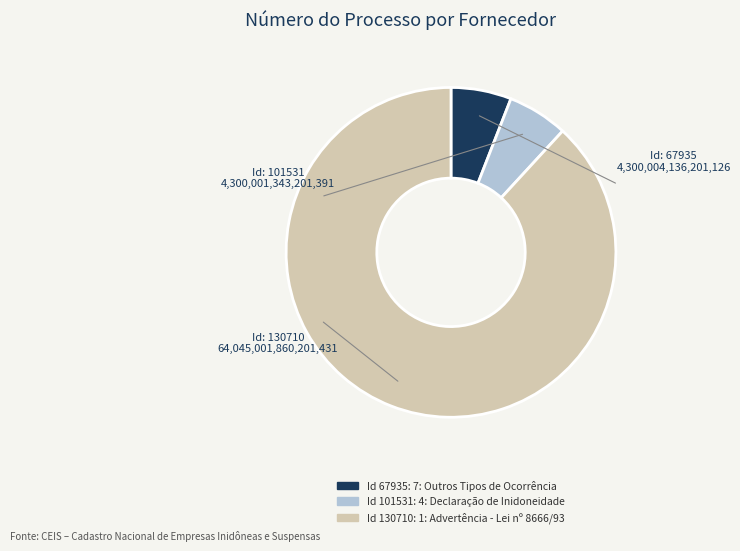

Is there a majority slice in this chart?

Yes